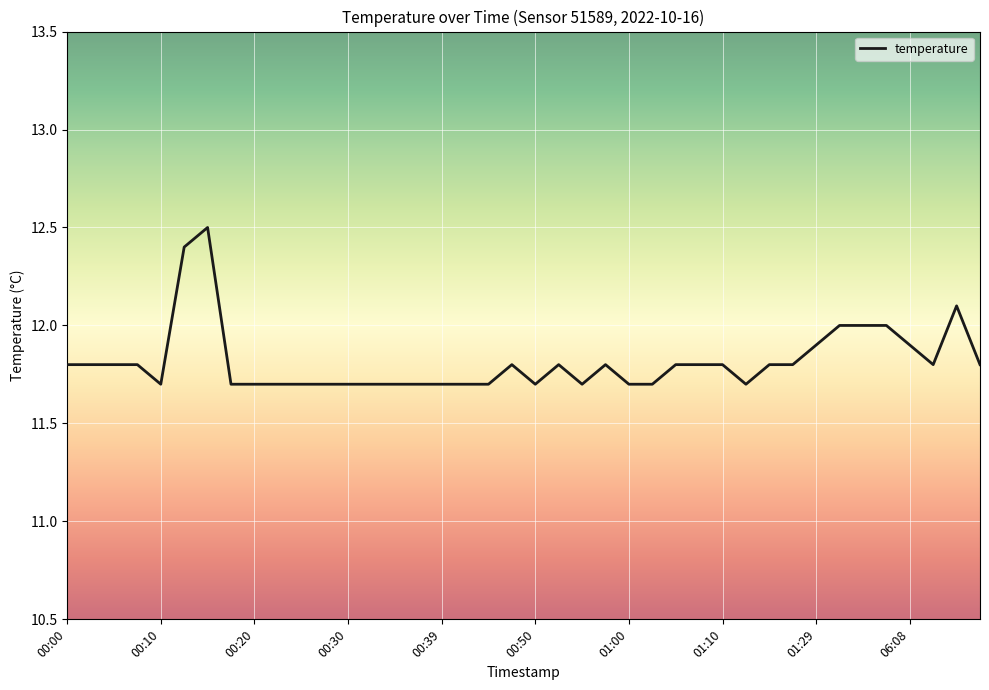

What is the minimum value shown in the chart?

11.7